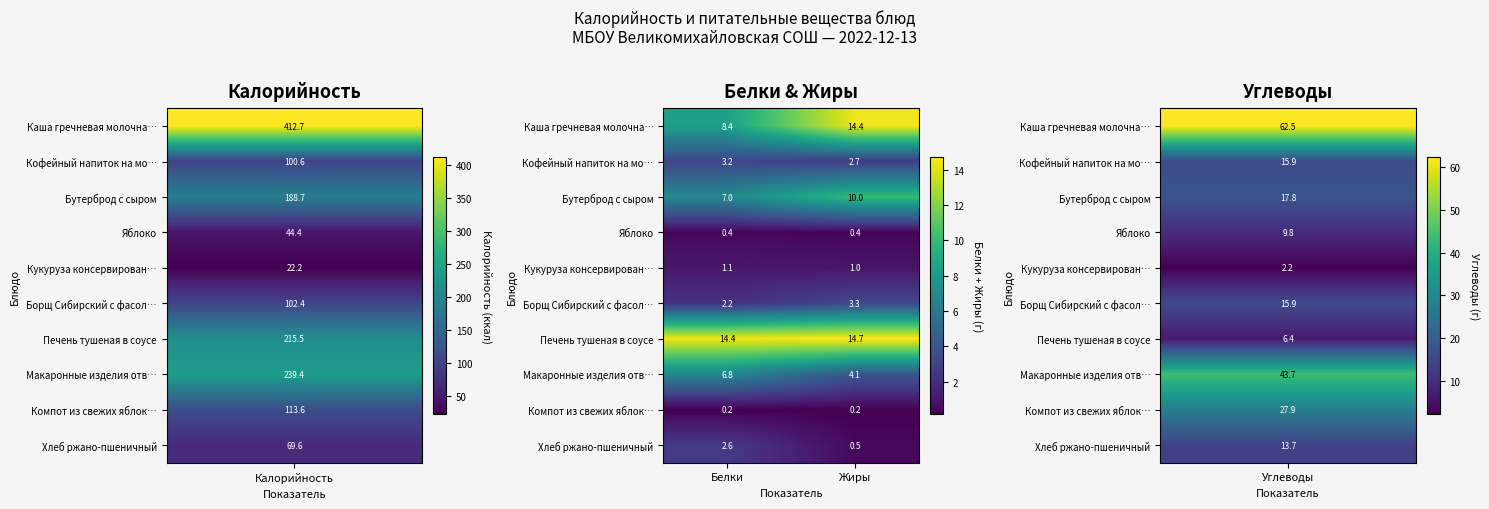

Which series has the largest total across all categories?

Печень тушеная в соусе